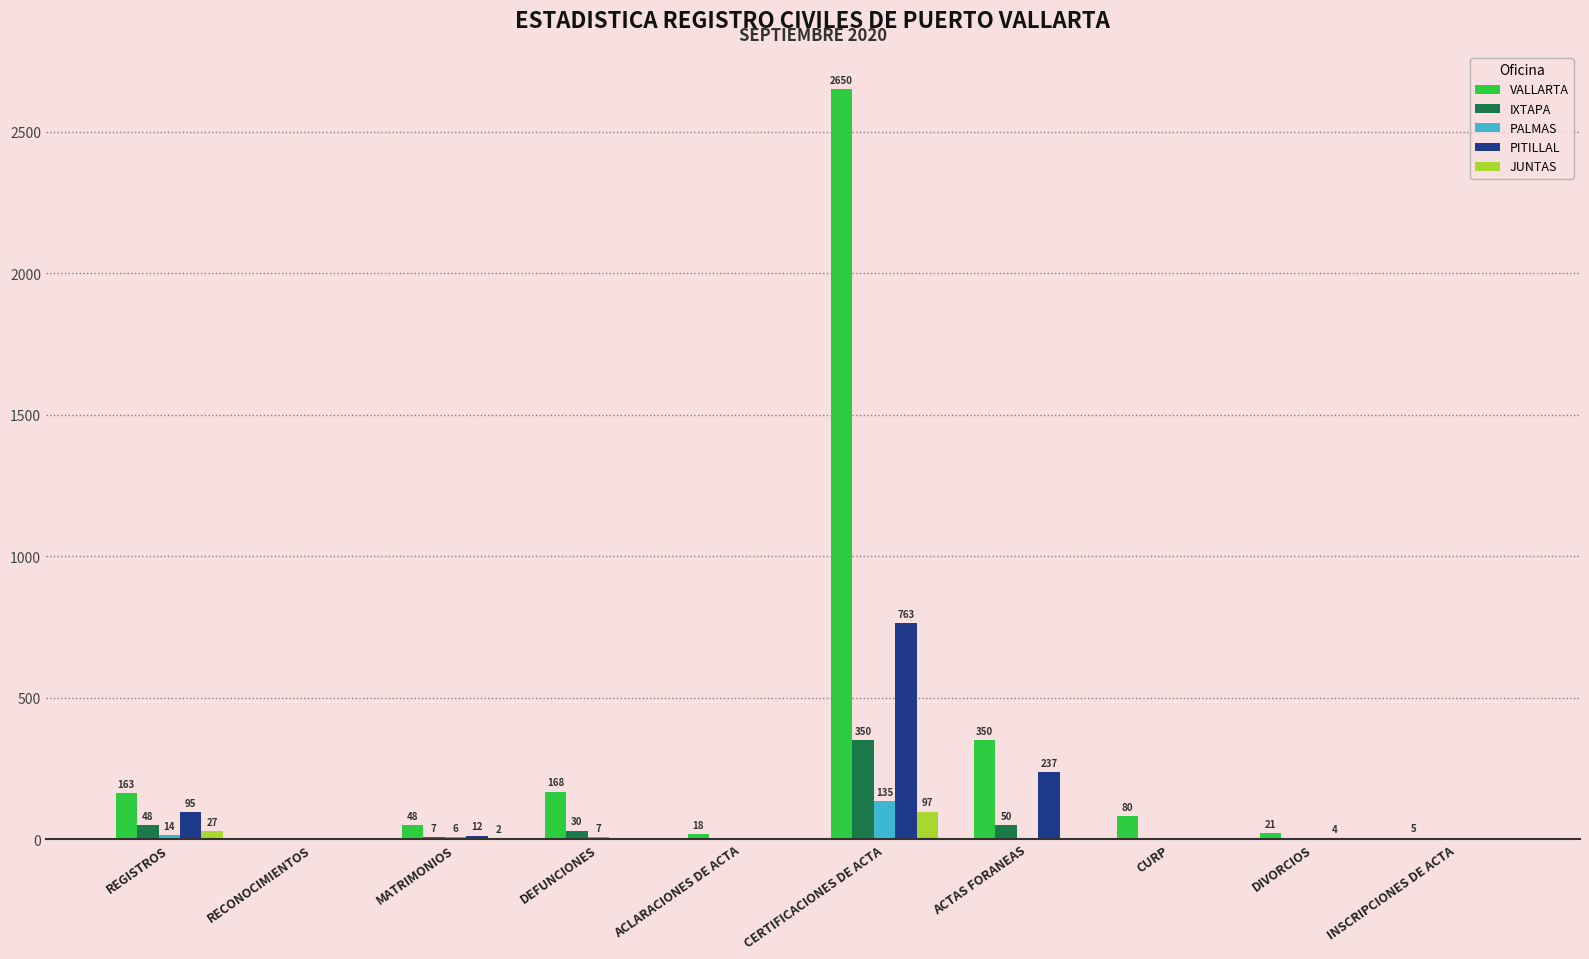

What is the maximum value shown in the chart?

2650